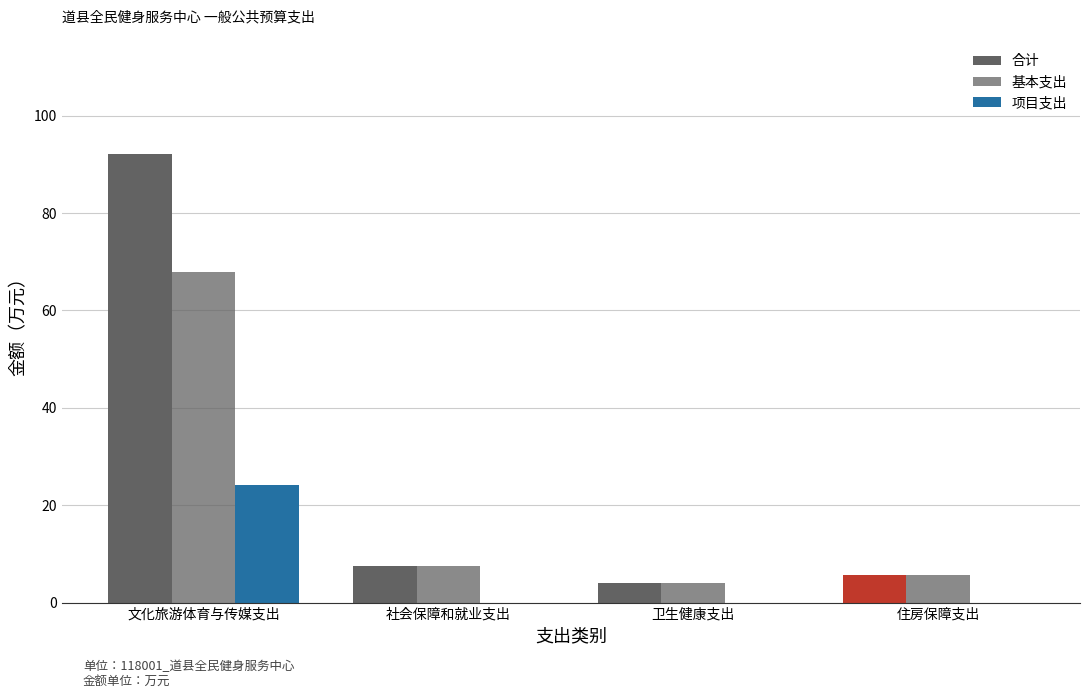

How many data points in 合计 are above 7?

2